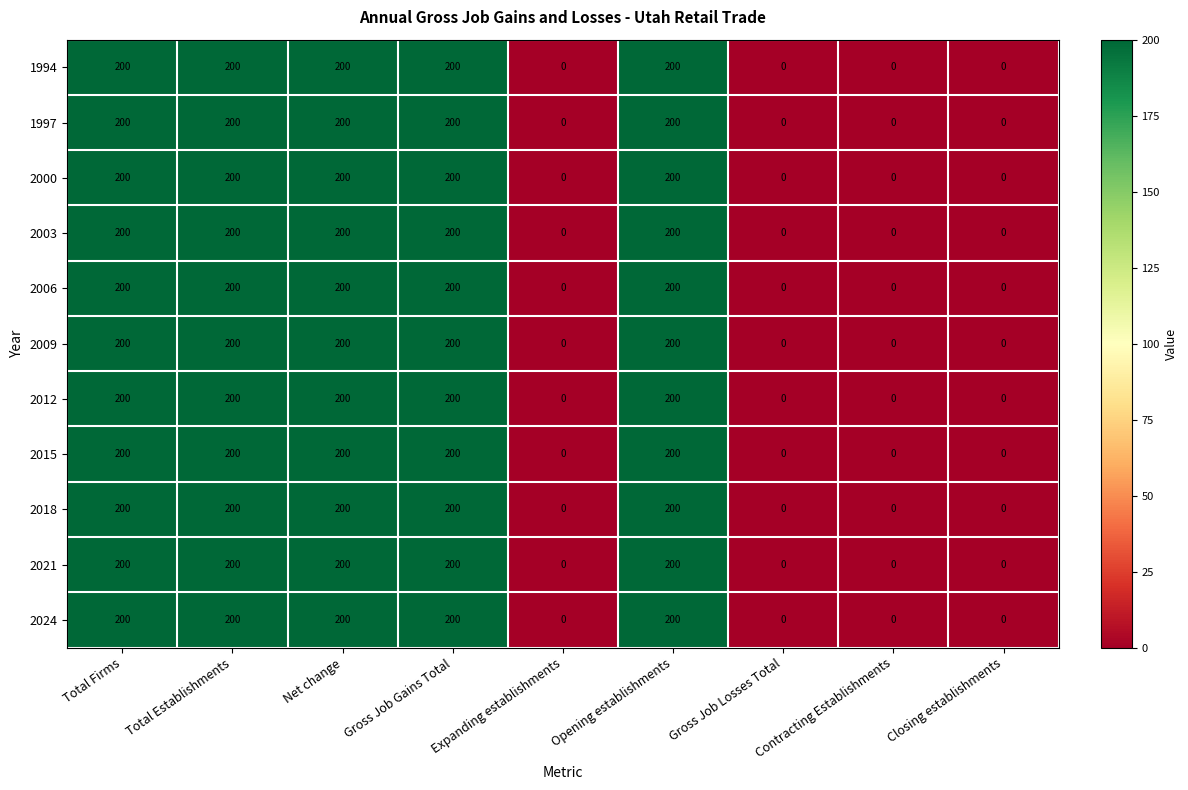

The value of 2006 at Total Firms is 284. True or false?

False